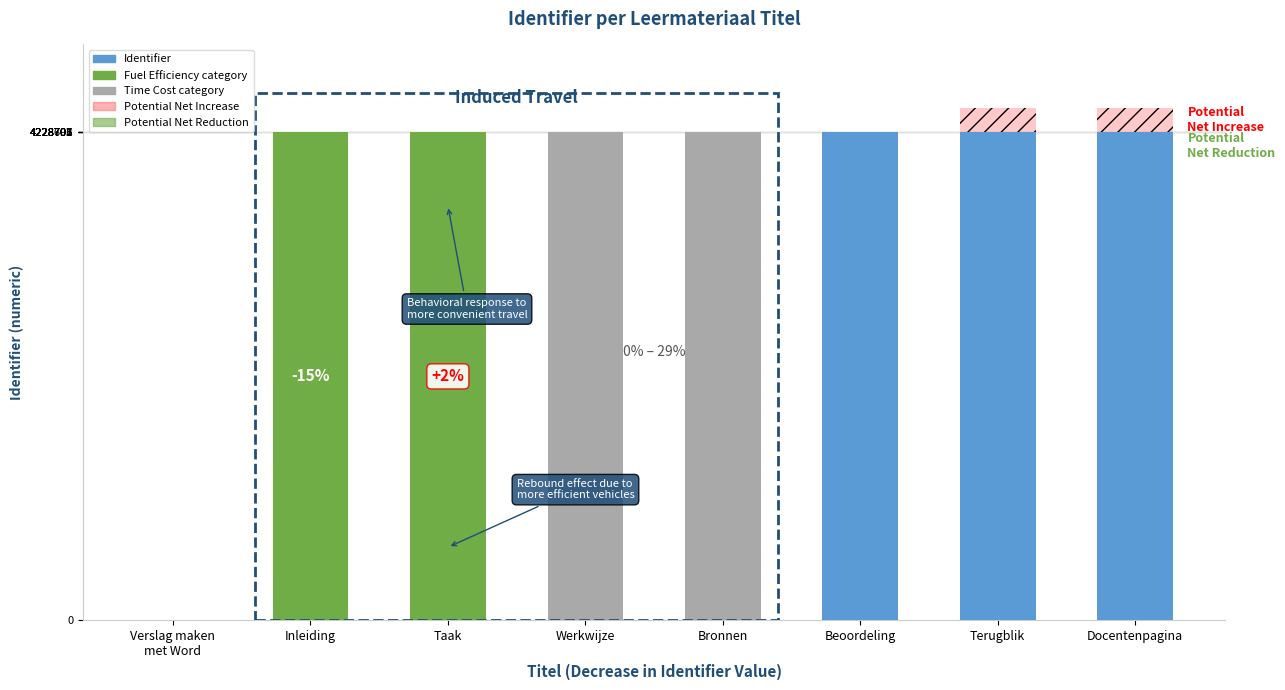

Does the chart contain any negative values?

No